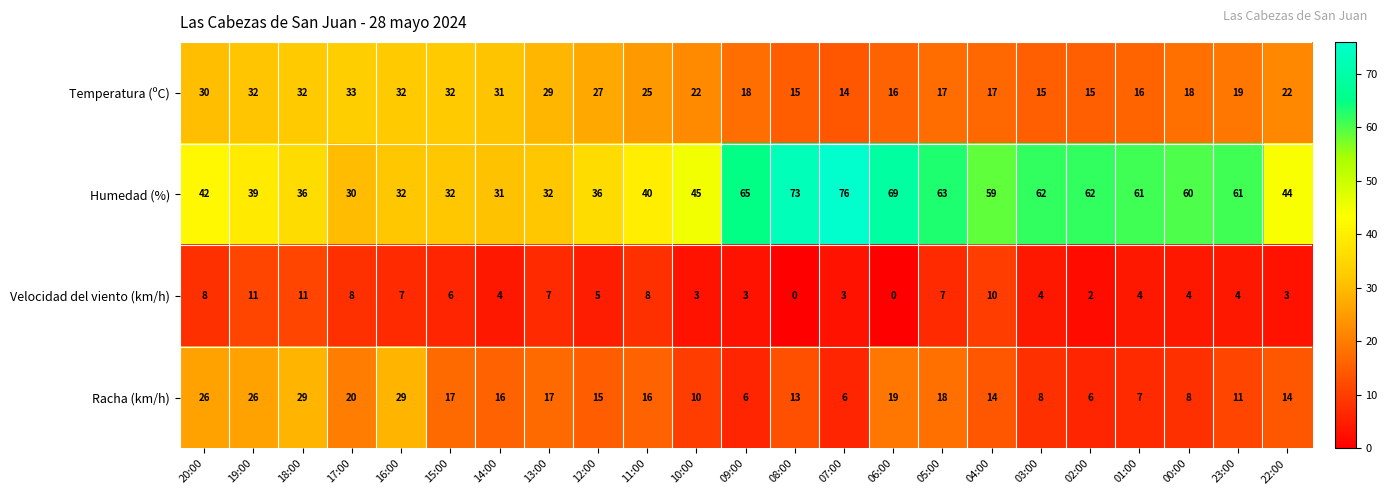

At how many categories does at least one series exceed 25?

23